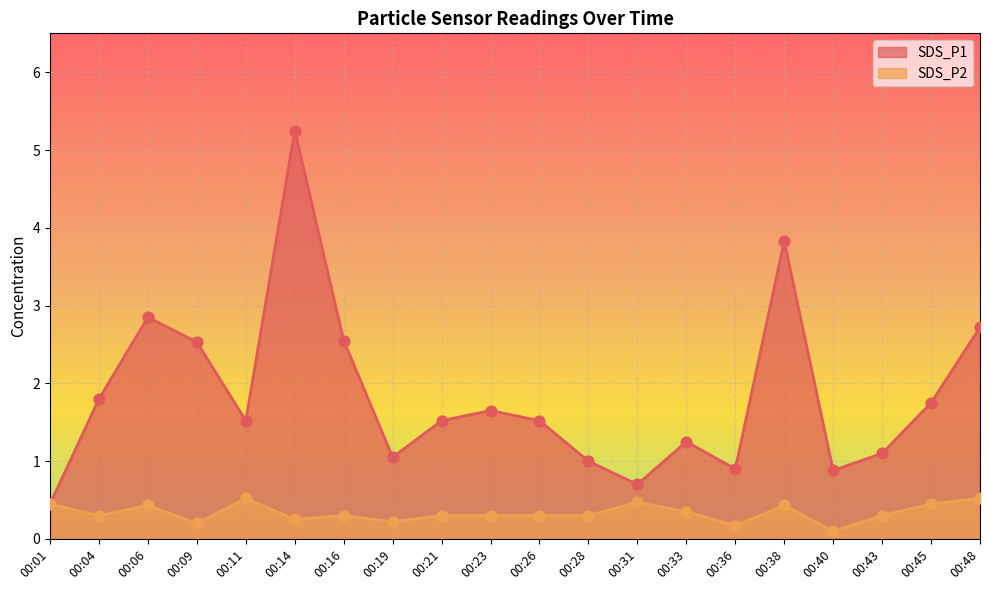

Which series has the largest Y range (max minus min)?

SDS_P1